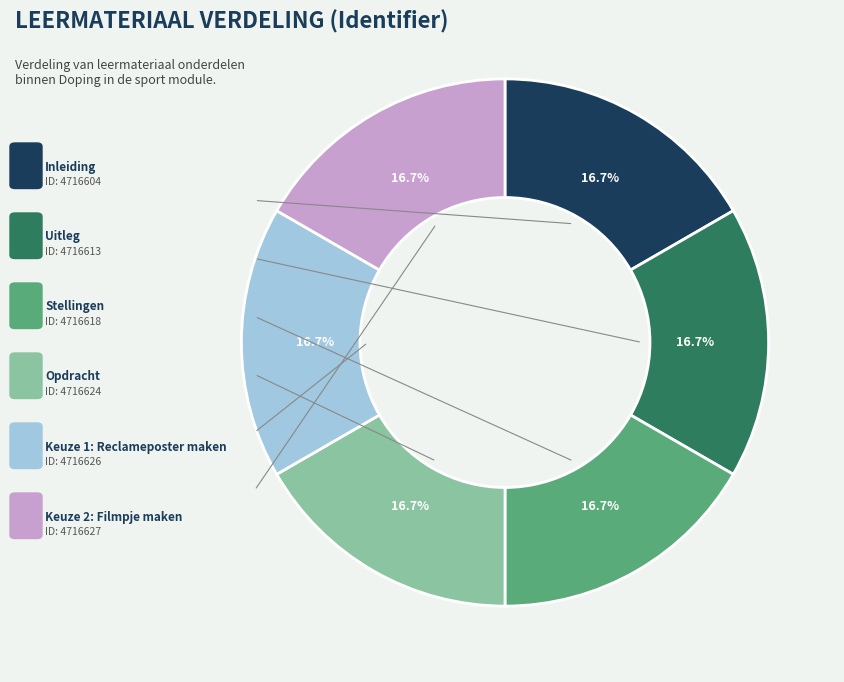

How many segments does this pie chart have?

6